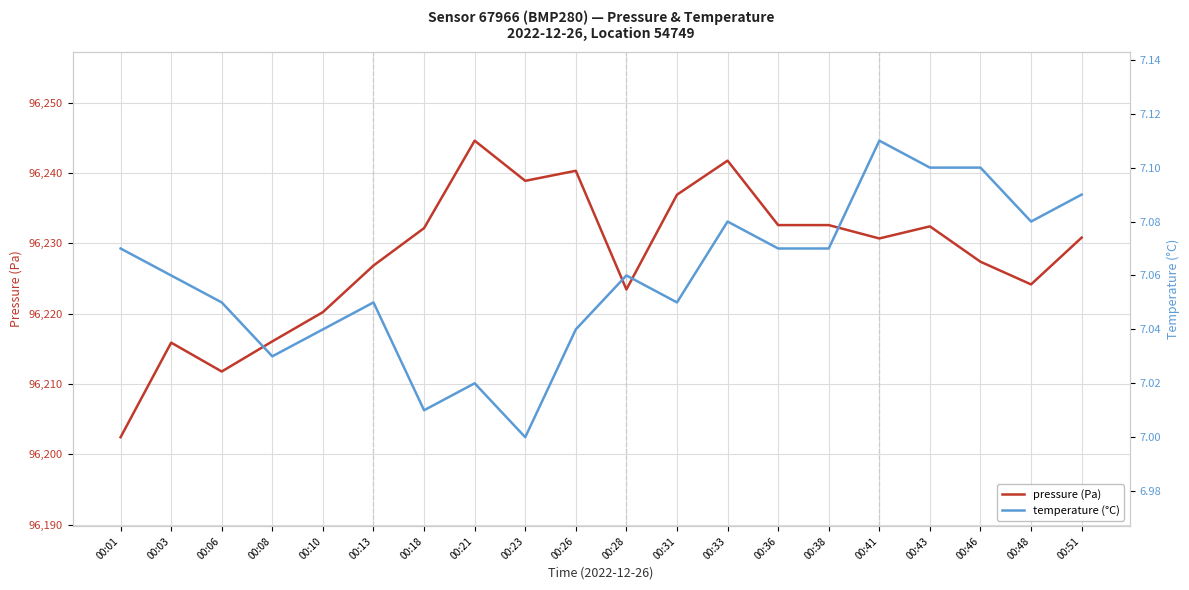

True or false: pressure (Pa) has more than 2 interior local peaks.

True